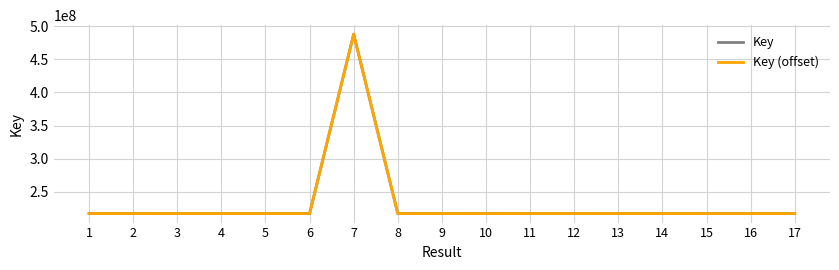

At which category is the sum across all series the highest?

7